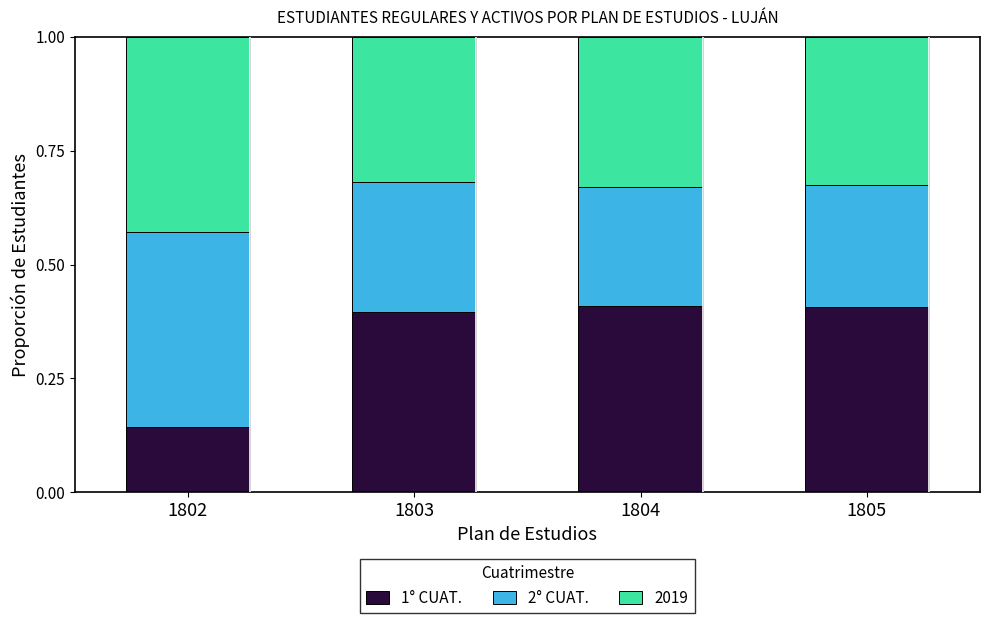

What is the sum of all 1° CUAT. values?

1.4